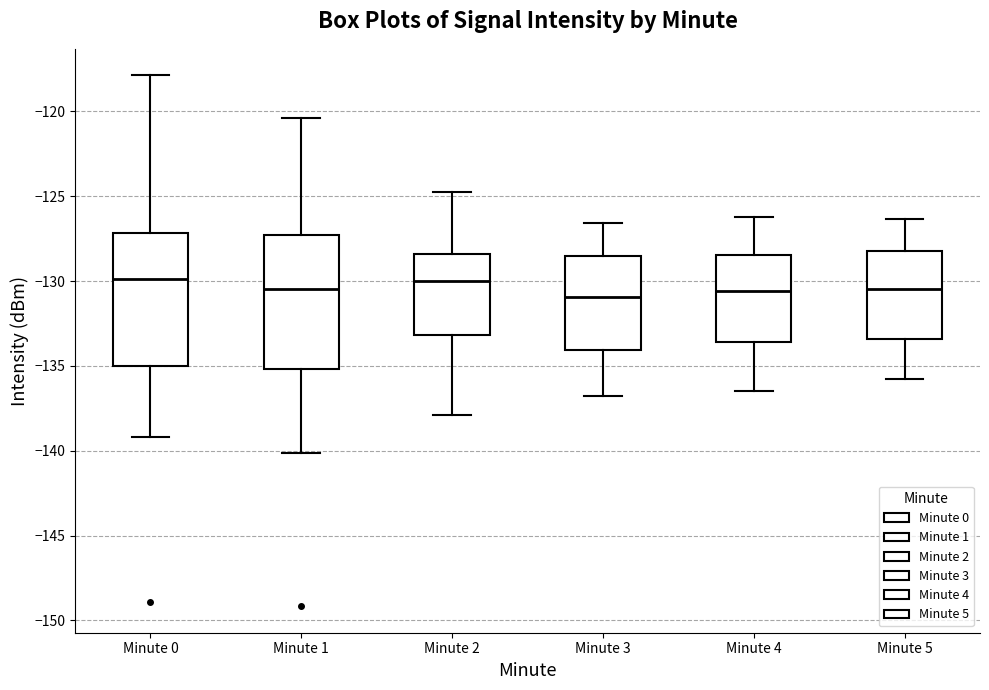

Reading left to right, transcribe this box plot: for each box, give where its median line is, the range the box spans, and where its two whiskers end, as read against the y-axis. The values are not printed on the chart, so give them approximately, as read against the axis.

Minute 0: median -130.0, box -135.0 to -127.0, whiskers -139.0 to -118.0
Minute 1: median -130.5, box -135.0 to -127.5, whiskers -140.0 to -120.5
Minute 2: median -130.0, box -133.0 to -128.5, whiskers -138.0 to -125.0
Minute 3: median -131.0, box -134.0 to -128.5, whiskers -137.0 to -126.5
Minute 4: median -130.5, box -133.5 to -128.5, whiskers -136.5 to -126.0
Minute 5: median -130.5, box -133.5 to -128.5, whiskers -136.0 to -126.5